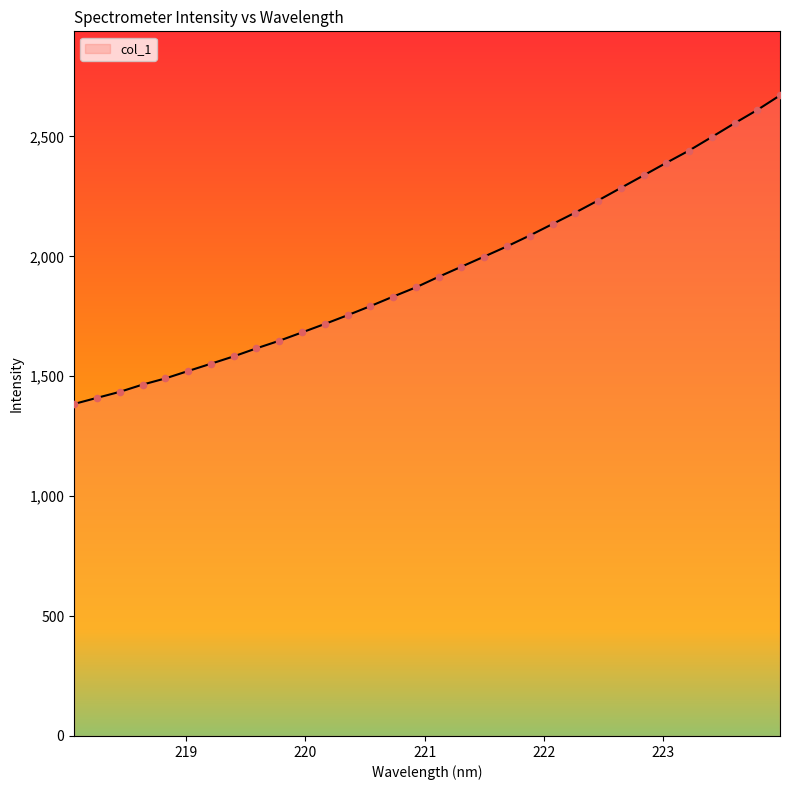

What is the difference between the maximum and minimum values?

1286.6